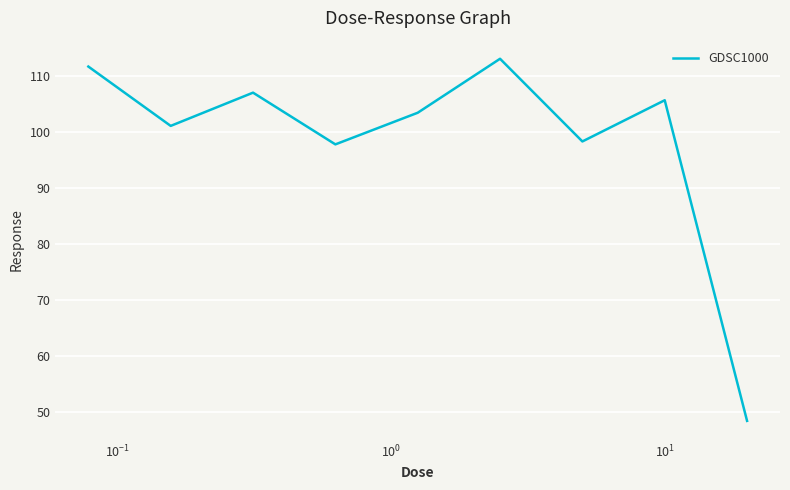

What is the difference between the maximum and minimum values?

64.6